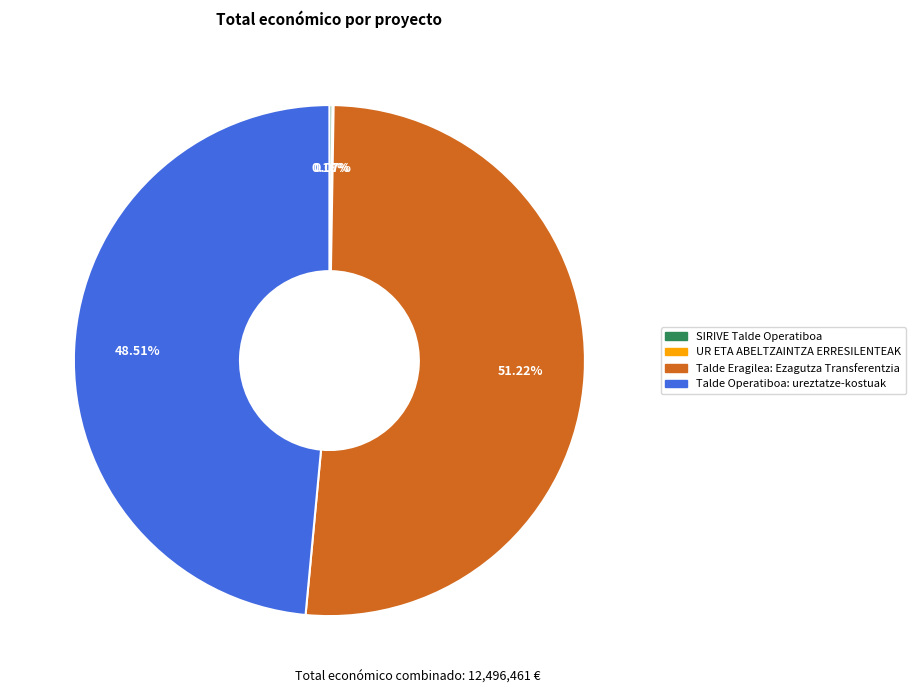

What is the ratio of the value at Talde Eragilea: Ezagutza Transferentzia to the value at Talde Operatiboa: ureztatze-kostuak?

1.1